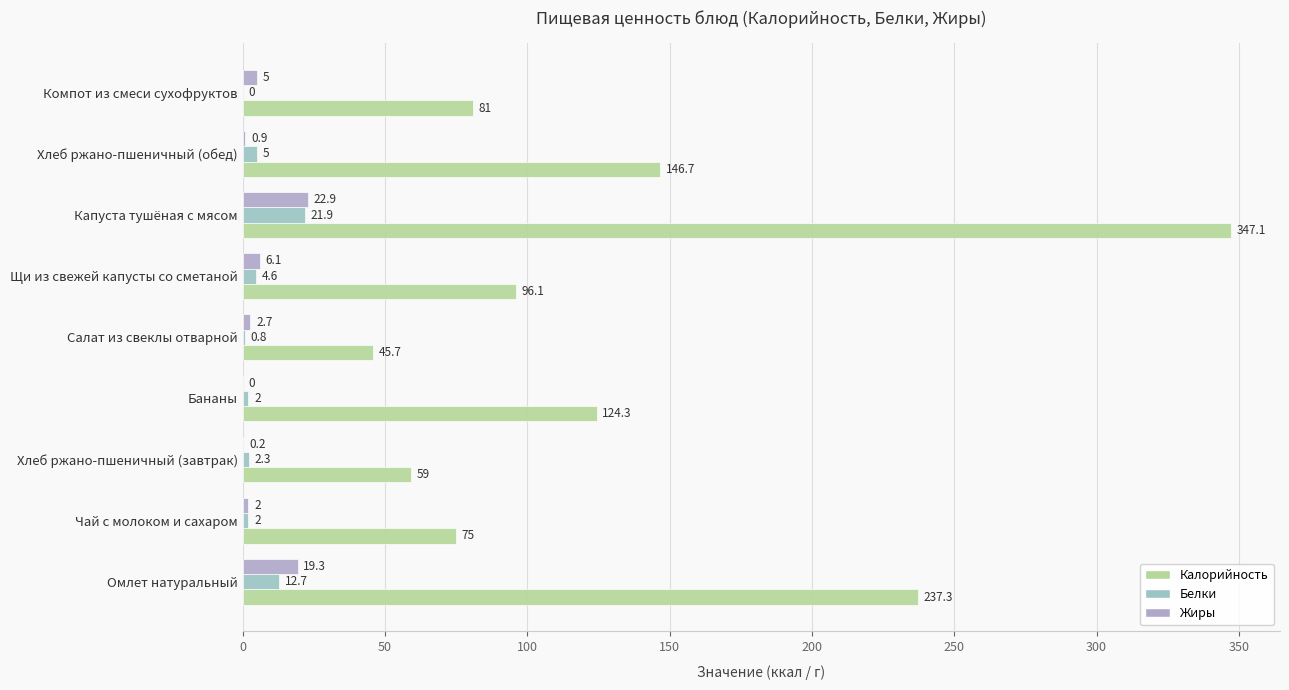

Rank the series by their maximum value, from lowest to highest.

Белки, Жиры, Калорийность